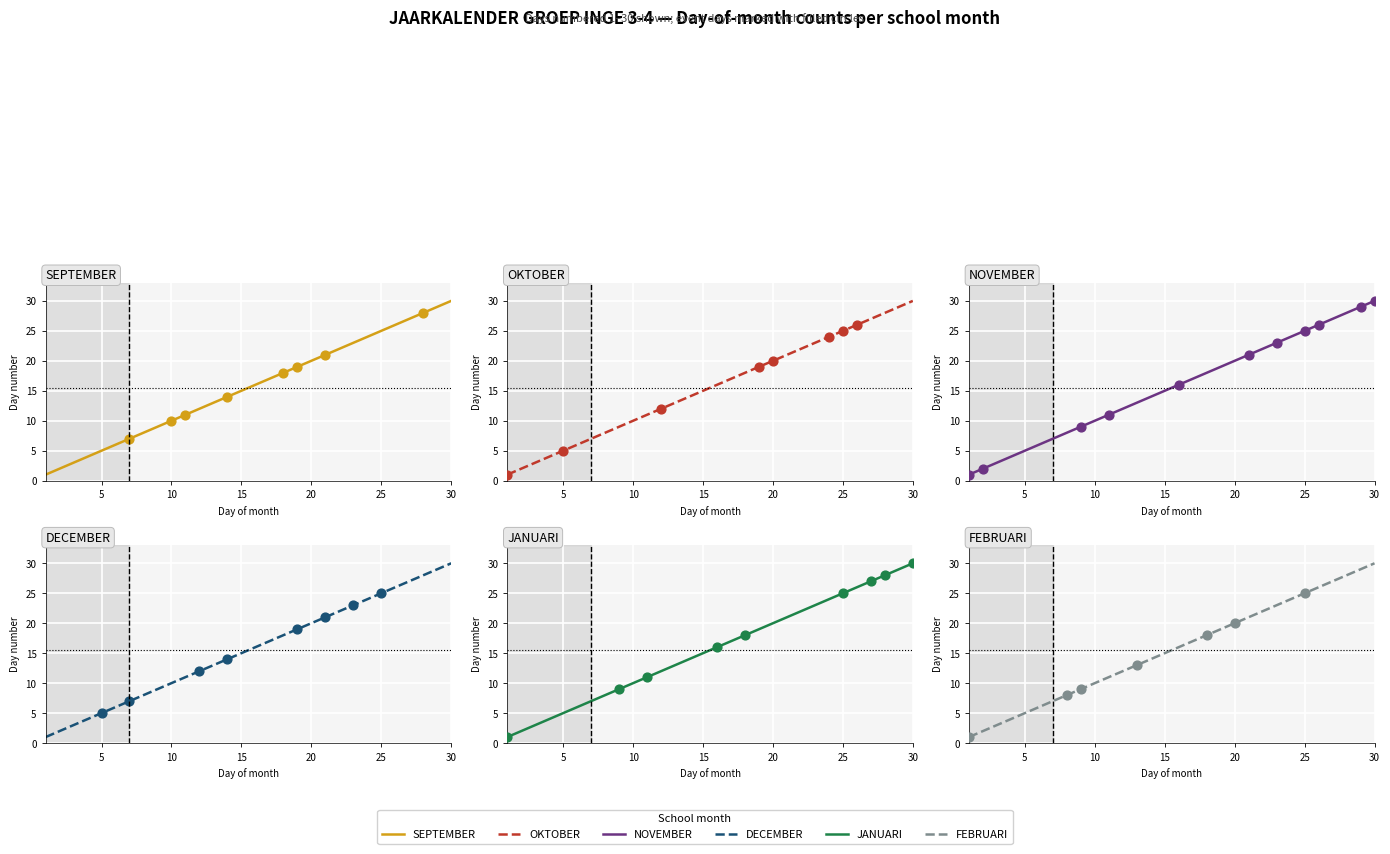

Which series has the largest total across all categories?

SEPTEMBER (col_1)